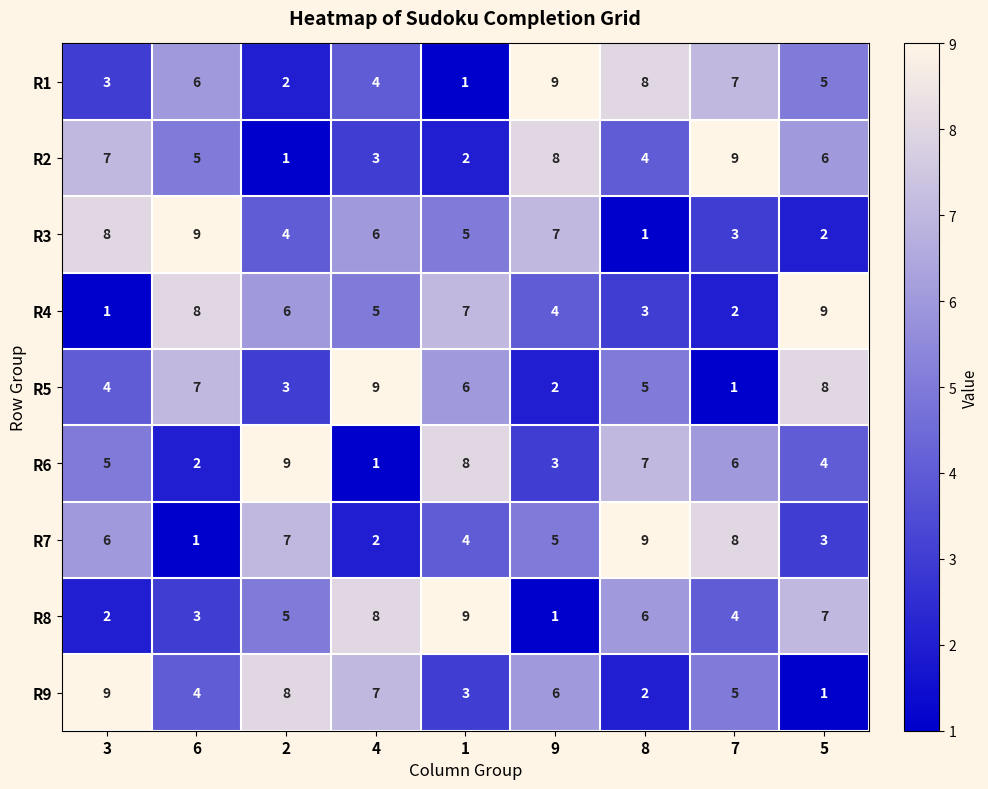

What is the total value across all series at 5?

45